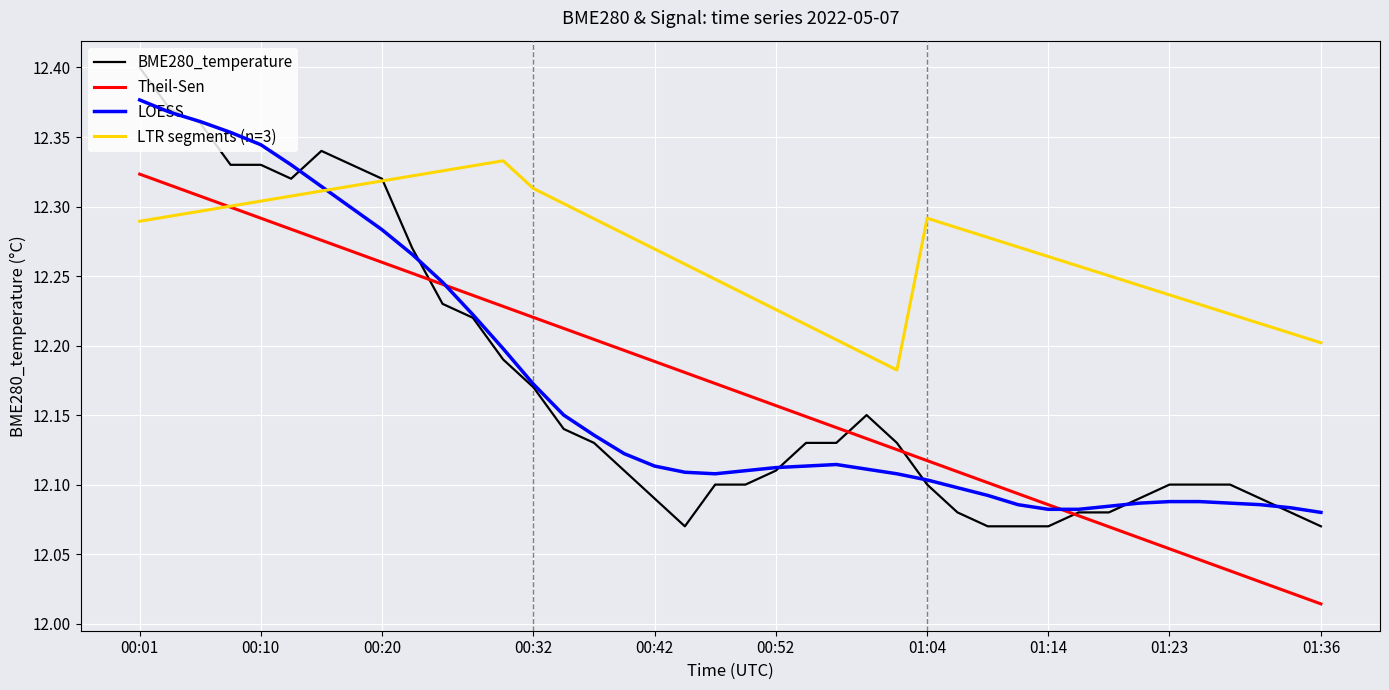

What are all the series names shown in the legend?

BME280_temperature, Theil-Sen, LOESS, LTR segments (n=3)